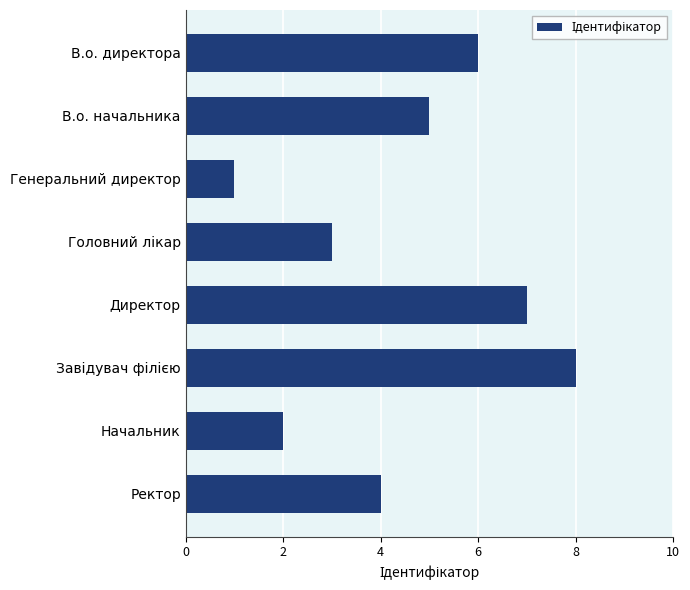

How many values are below 5?

4